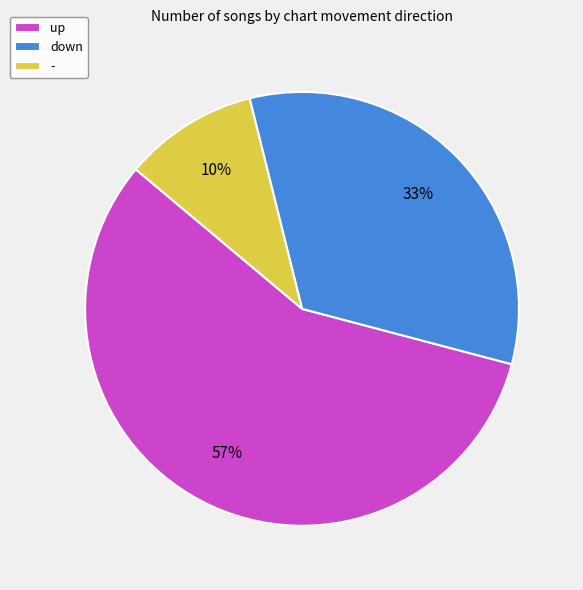

Rank the categories by value from lowest to highest.

-, down, up